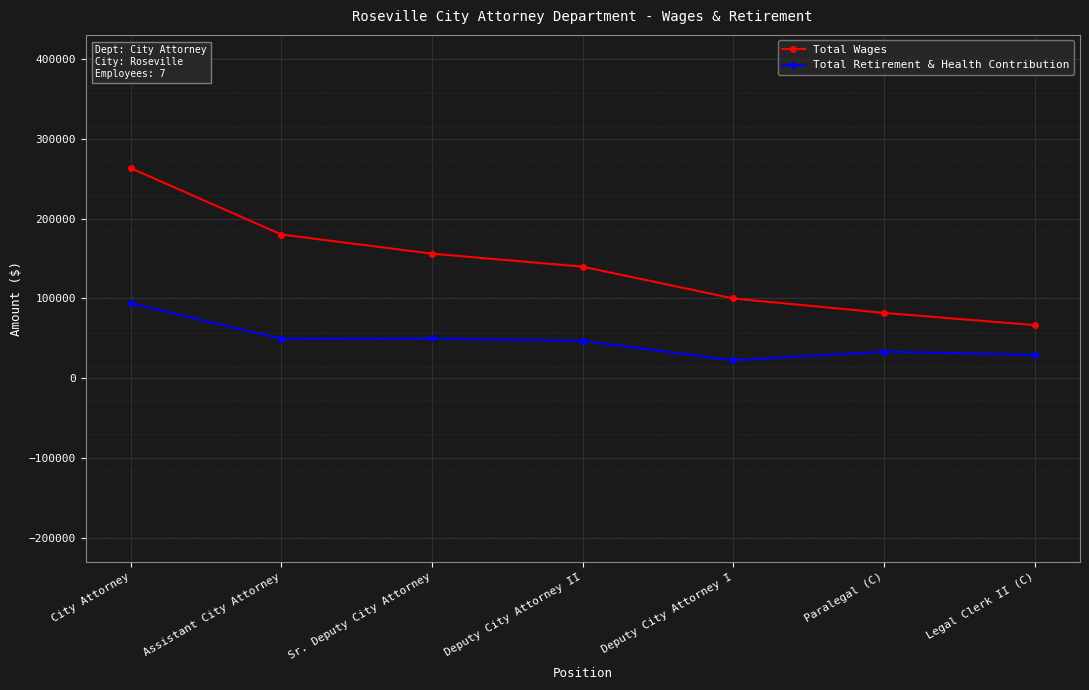

Is the value of Total Wages at Deputy City Attorney II greater than the value of Total Retirement & Health Contribution at Assistant City Attorney?

Yes